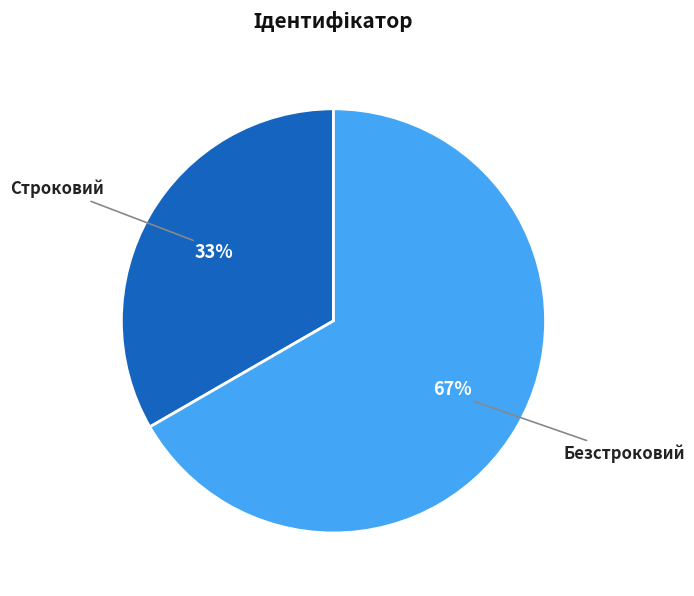

Is the sum of Строковий and Безстроковий greater than half?

Yes